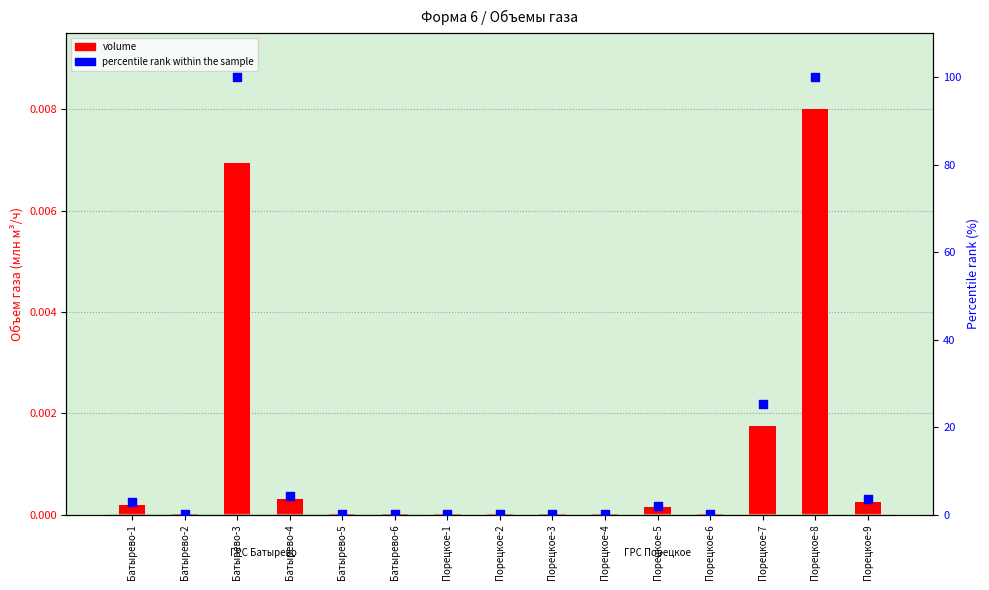

At how many categories does at least one series exceed 11?

3